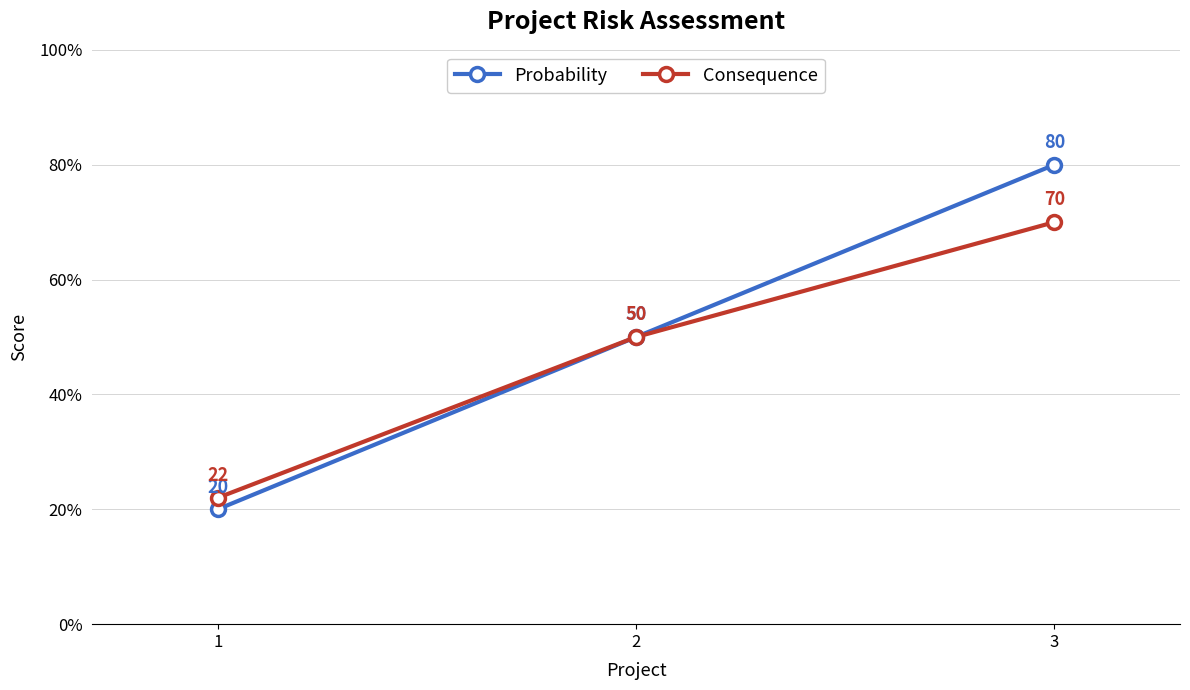

At which label is Consequence closest to 46?

2